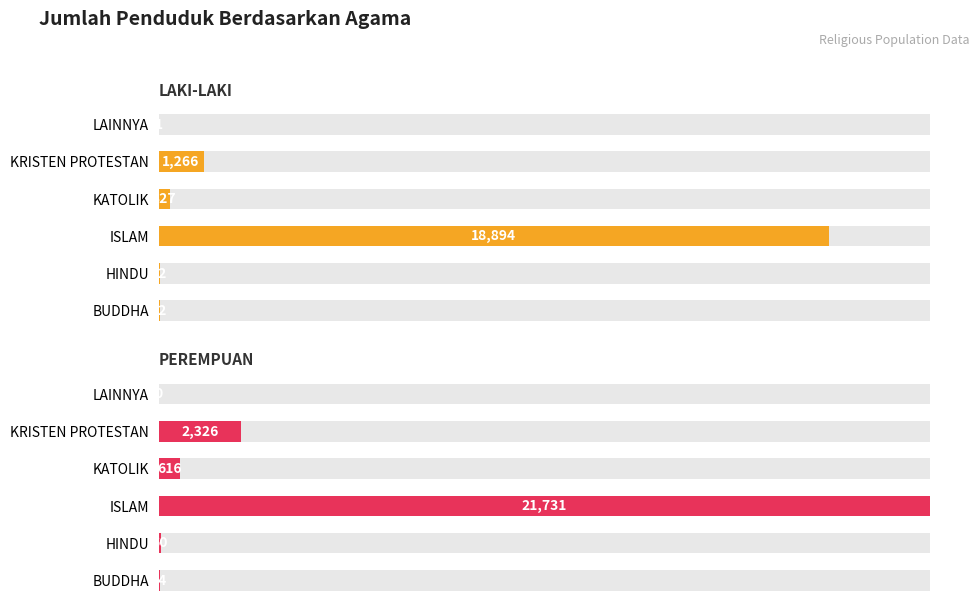

Between ISLAM and KRISTEN PROTESTAN, which series saw the biggest shift?

PEREMPUAN